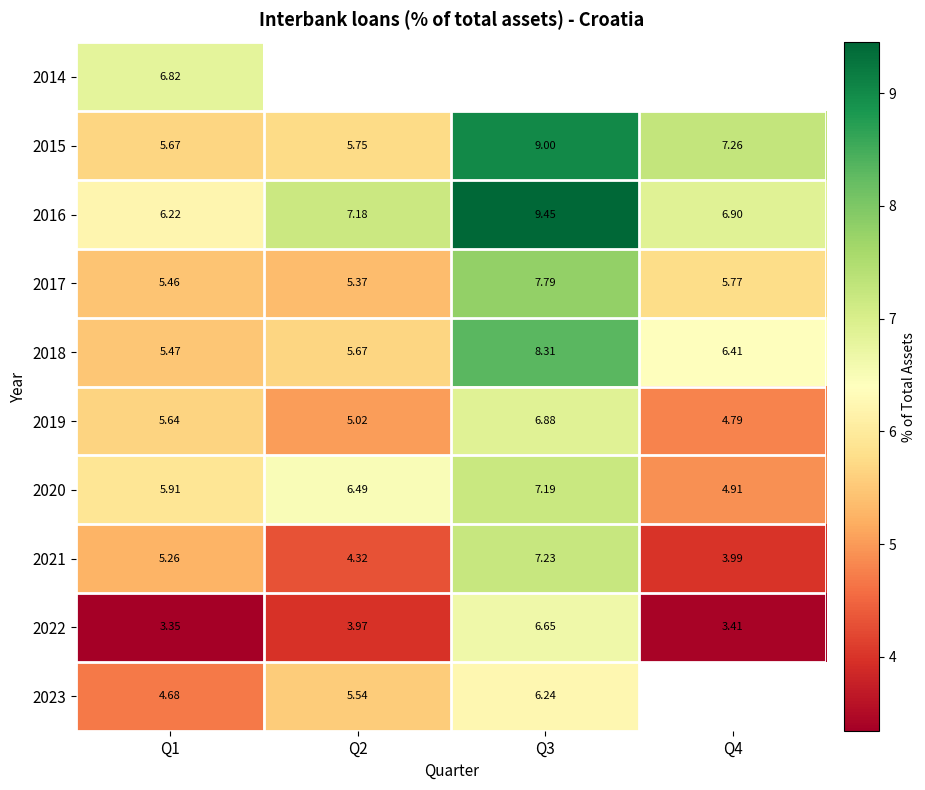

What is the maximum value shown in the chart?

9.4